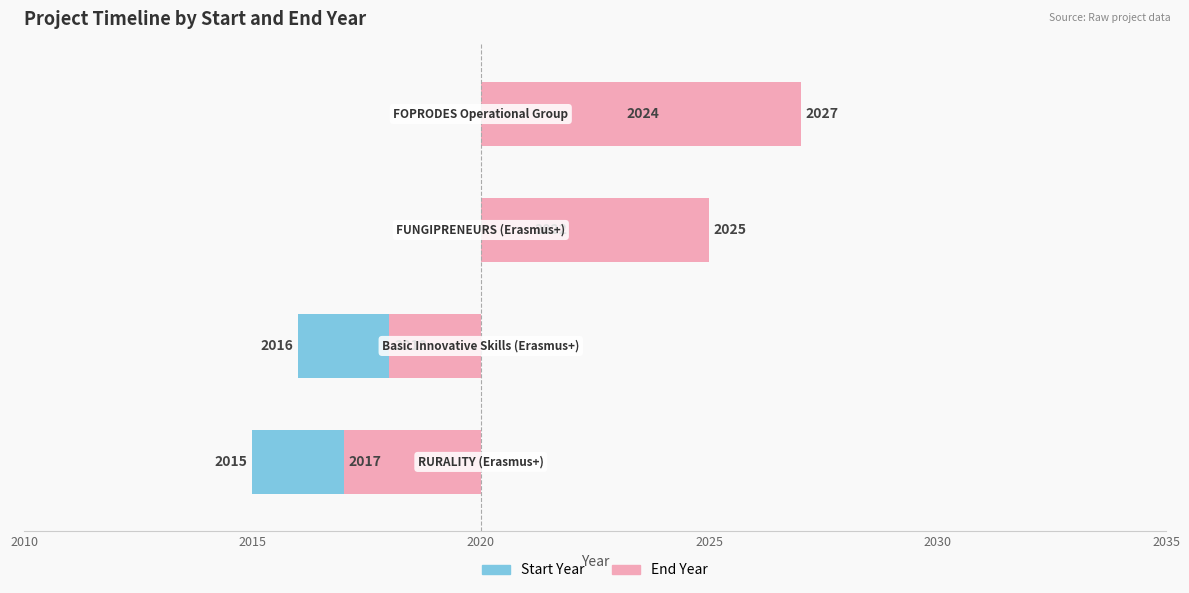

What is the sum of the Start Year values at 2020 and 2010?

3